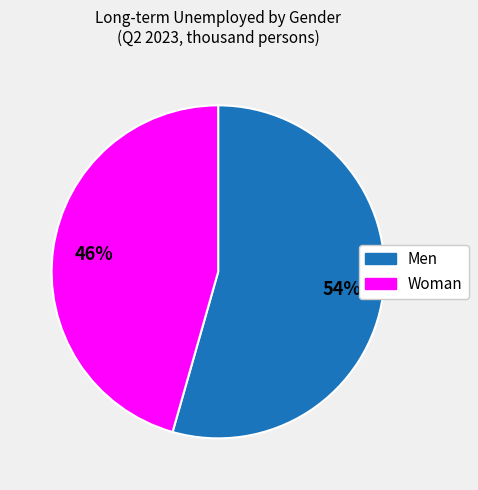

What is the largest slice in the pie chart?

Men